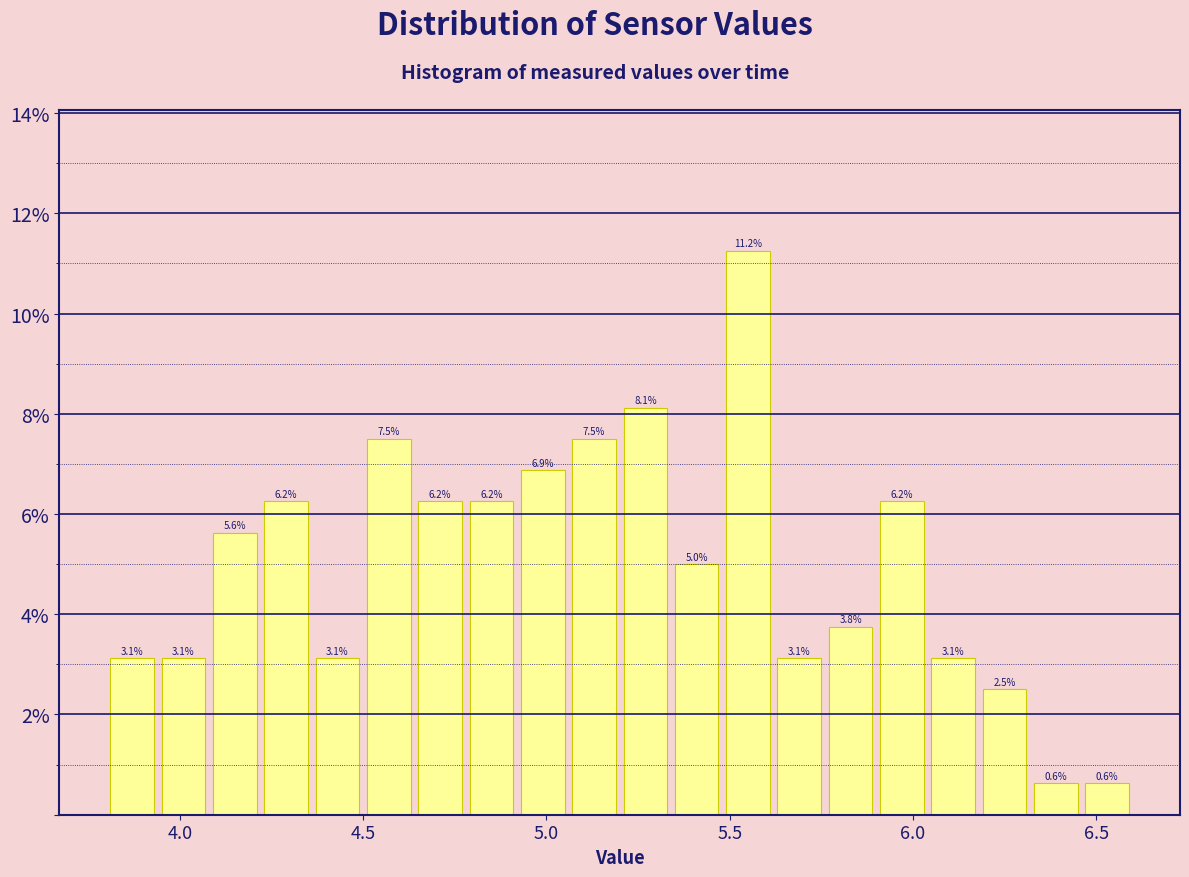

Read against the x-axis, roughly where is the centre of the tallest bar?

5.55